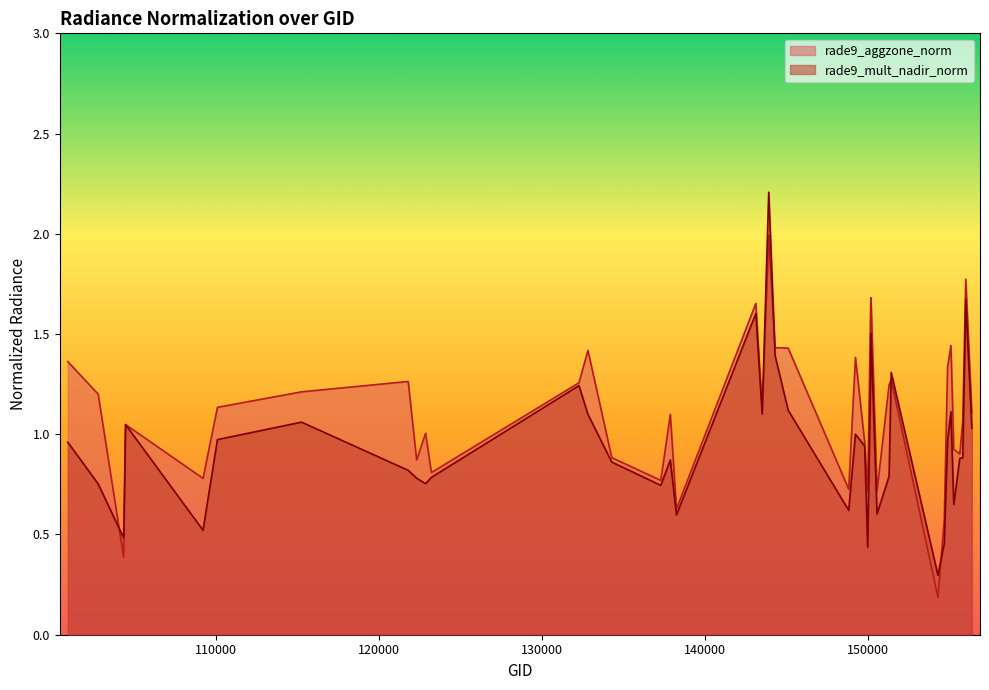

Where is the first local minimum for rade9_mult_nadir_norm?

104315